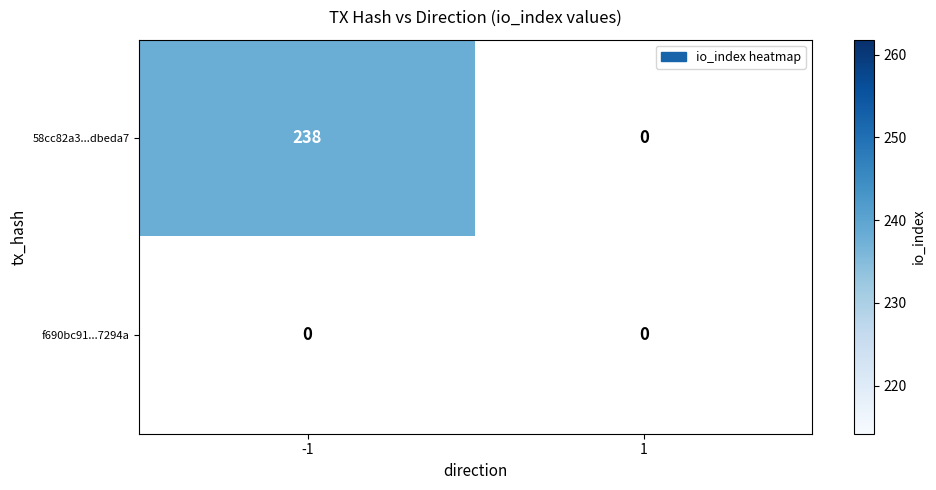

Which series has the widest spread of values?

58cc82a31e014a652f75783efb385ac68dbeda7